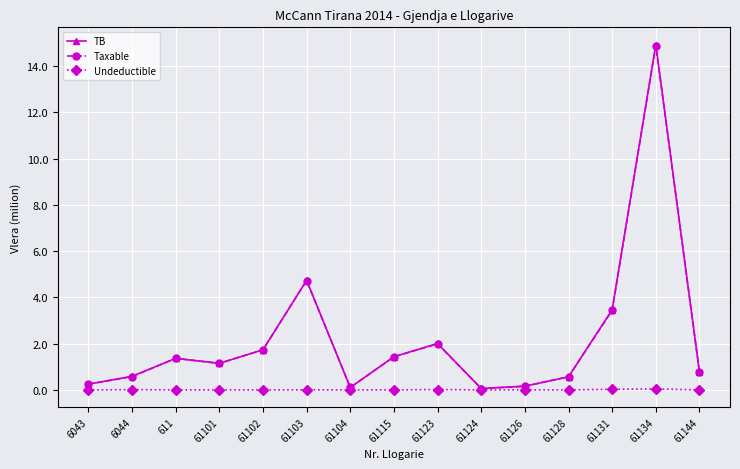

What is the sum of the Taxable values at 61115 and 611?

2.8